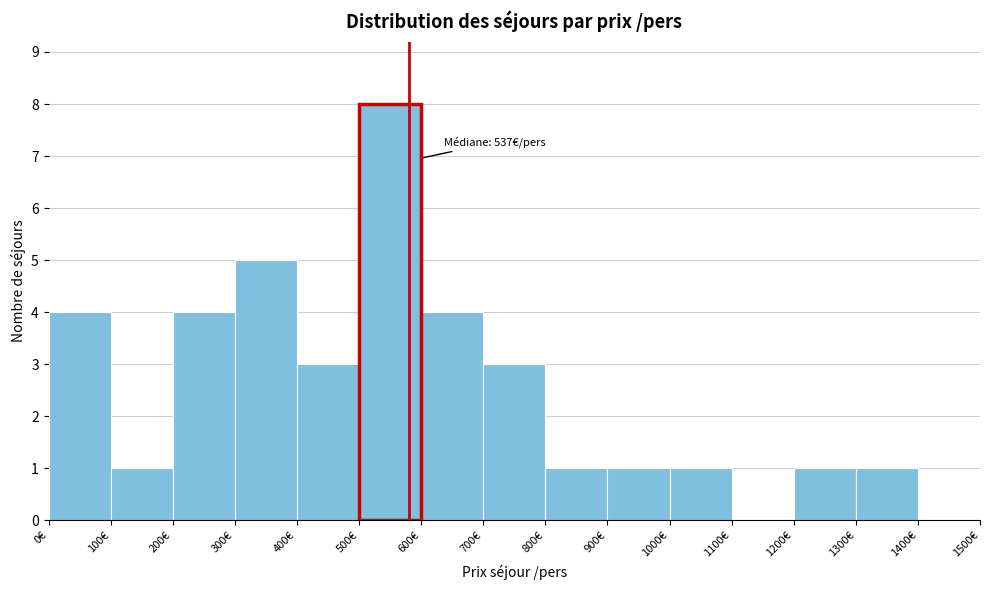

Which range on the x-axis has the tallest bar?

500 to 600